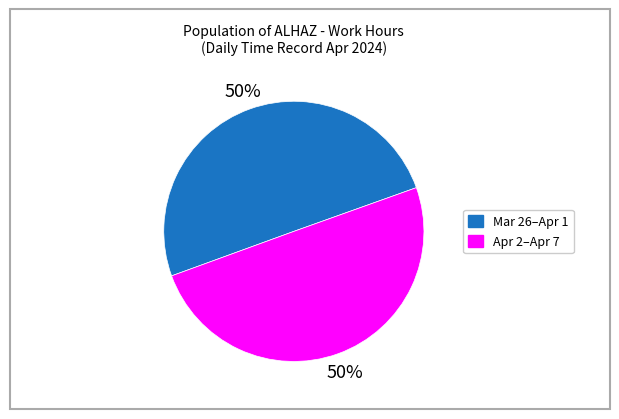

How many slices are in this pie chart?

2